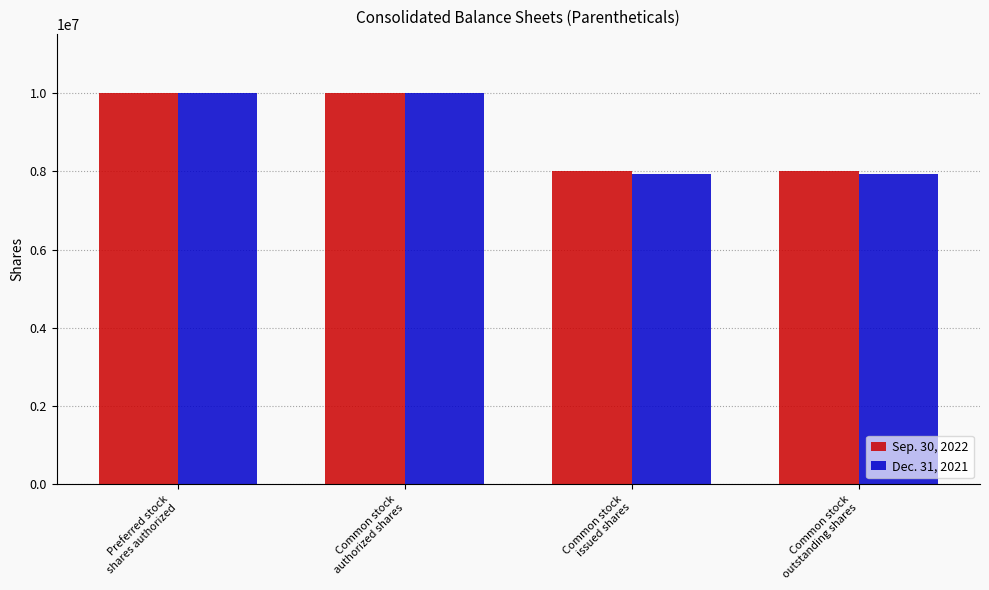

Reading left to right, what are all the values shown in this chart?

Sep. 30, 2022: 10000000	10000000	7997344	7997344
Dec. 31, 2021: 10000000	10000000	7925819	7925819